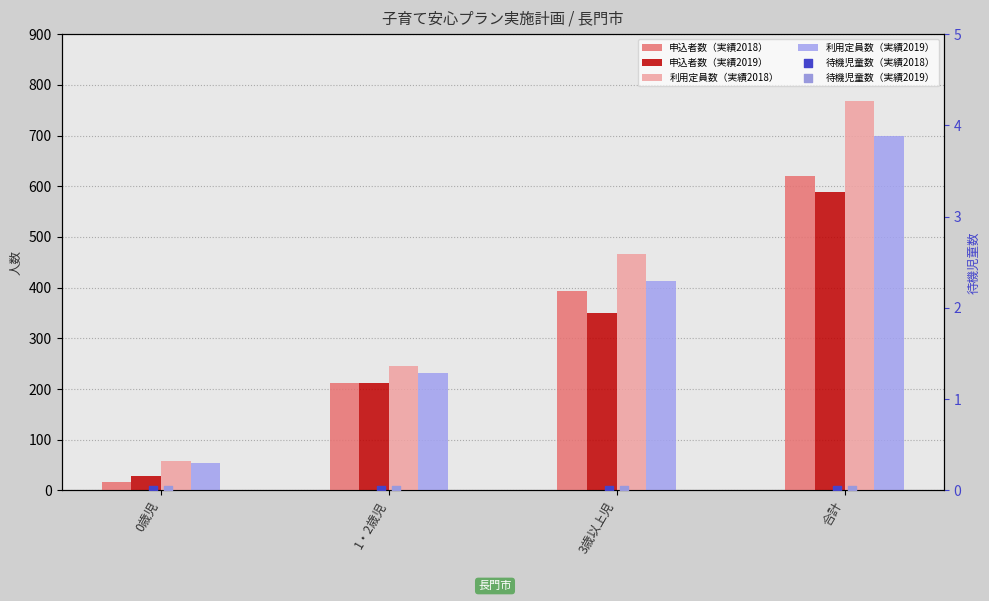

Which series reaches the minimum Y coordinate?

待機児童数（実績2018）